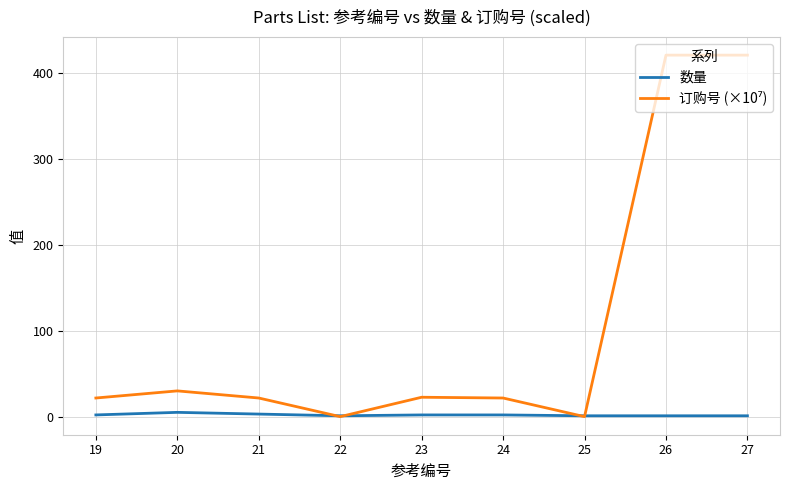

What is the sum of the 数量 values at 24 and 26?

3.0